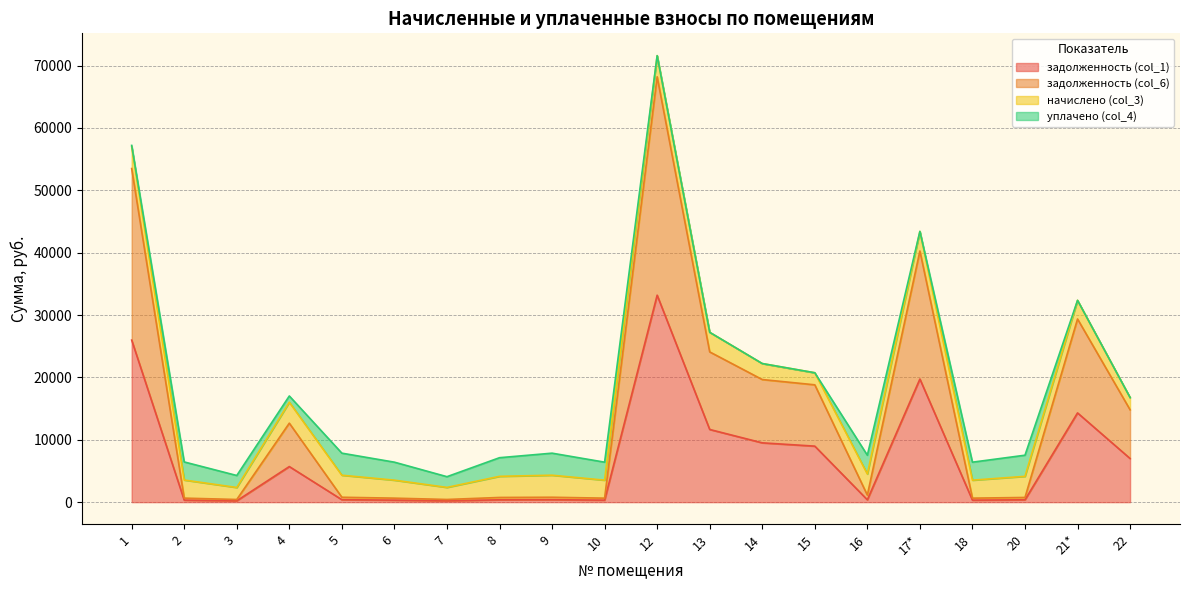

At which category is the sum across all series the highest?

12